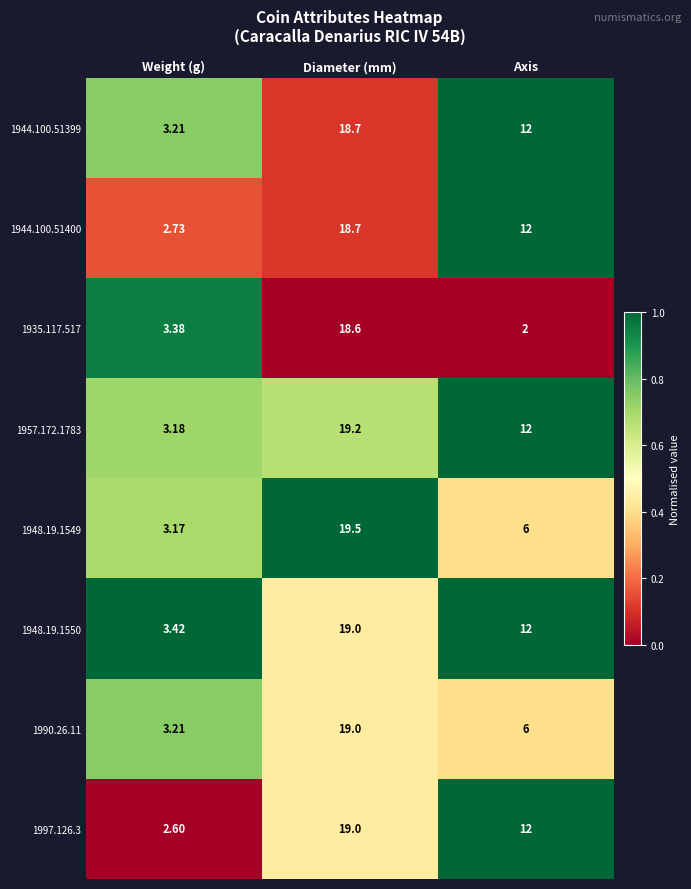

What is the maximum value shown in the chart?

19.5